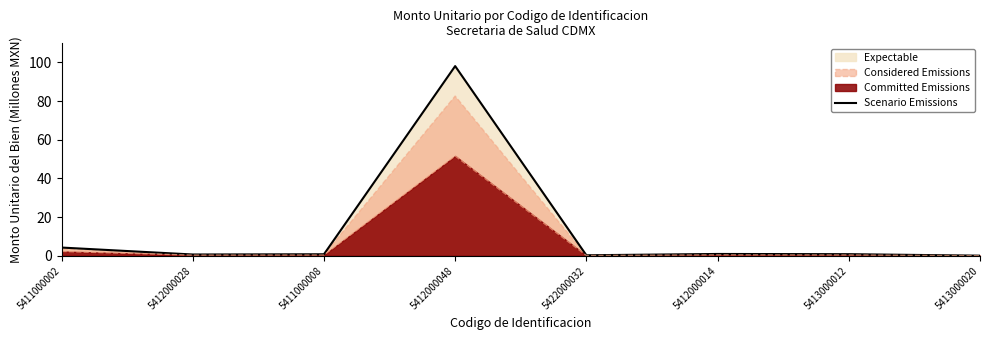

What is the value of the 2nd point from the left?

0.7